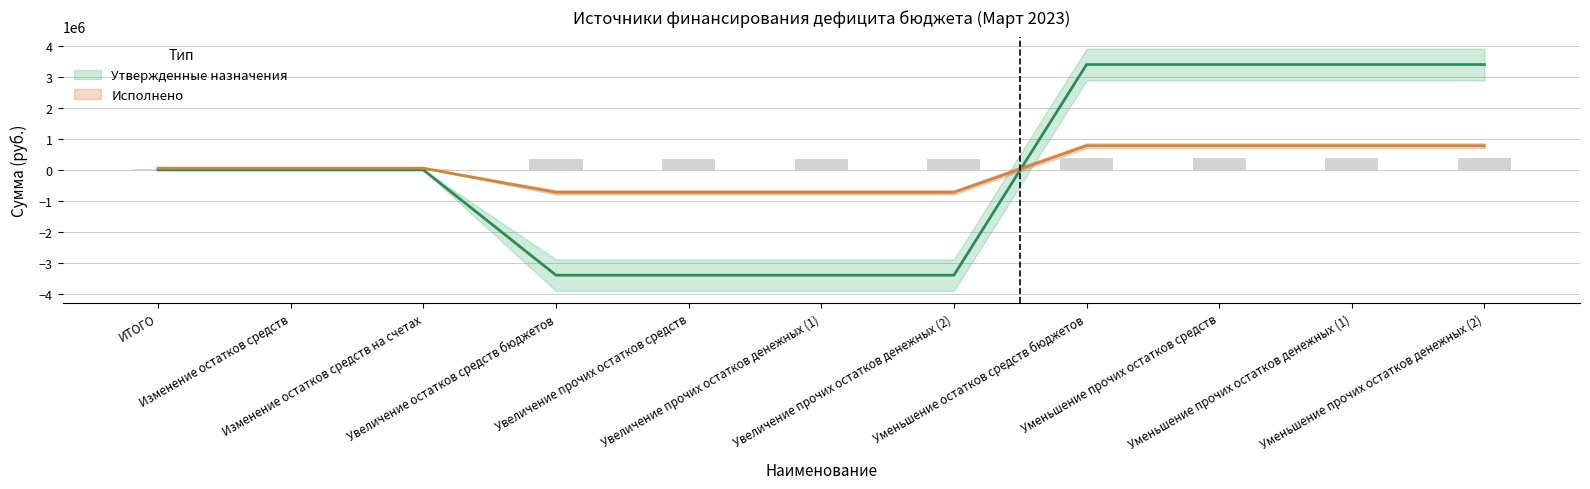

Are the bars grouped side by side (vs. stacked)?

Yes